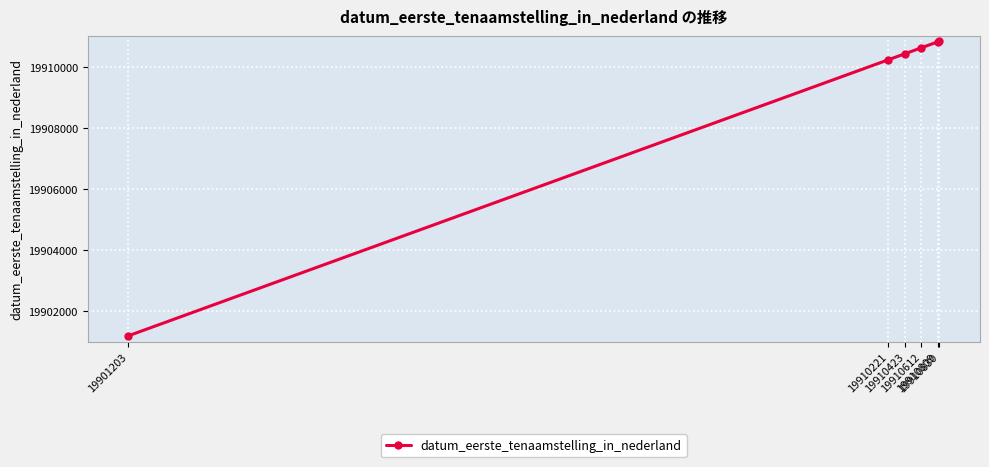

The chart shows a value of 27287344 at 19910221. True or false?

False